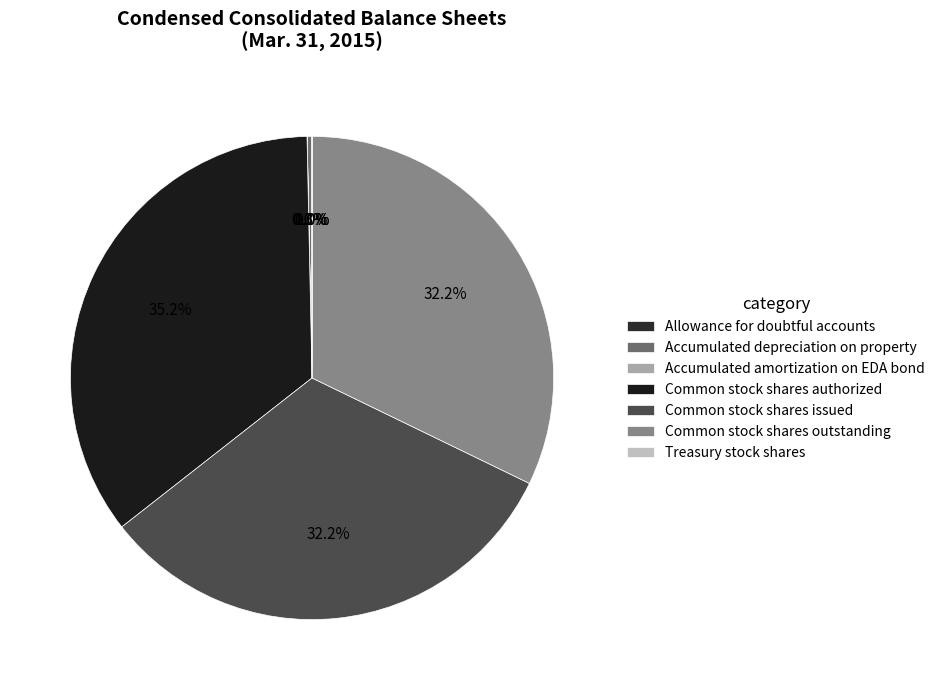

To the nearest percent, what is the difference between the largest and smallest slice percentages?

35%